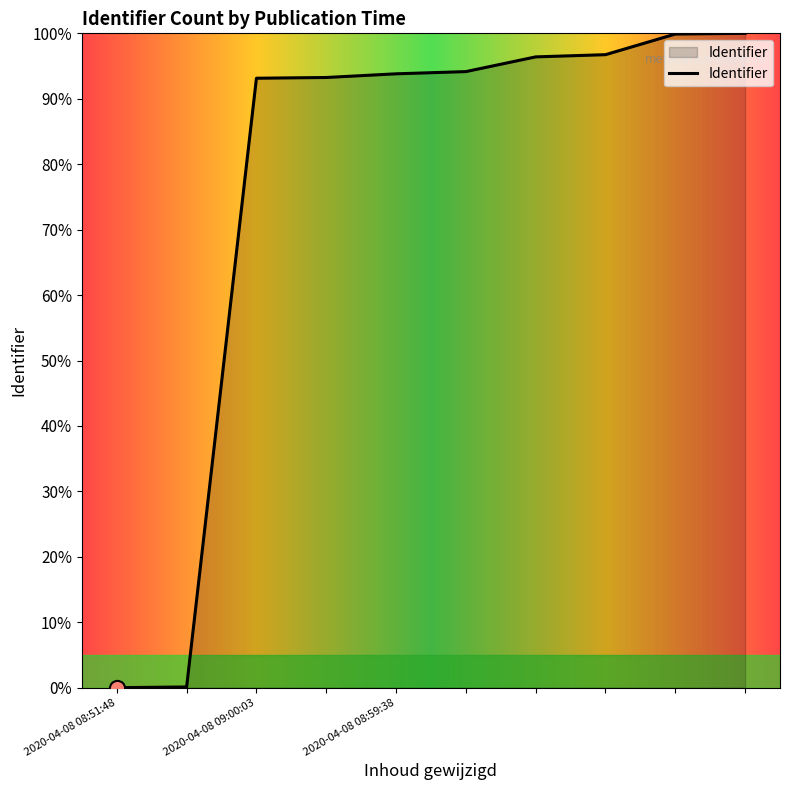

What is the difference between the maximum and minimum values?

100.0